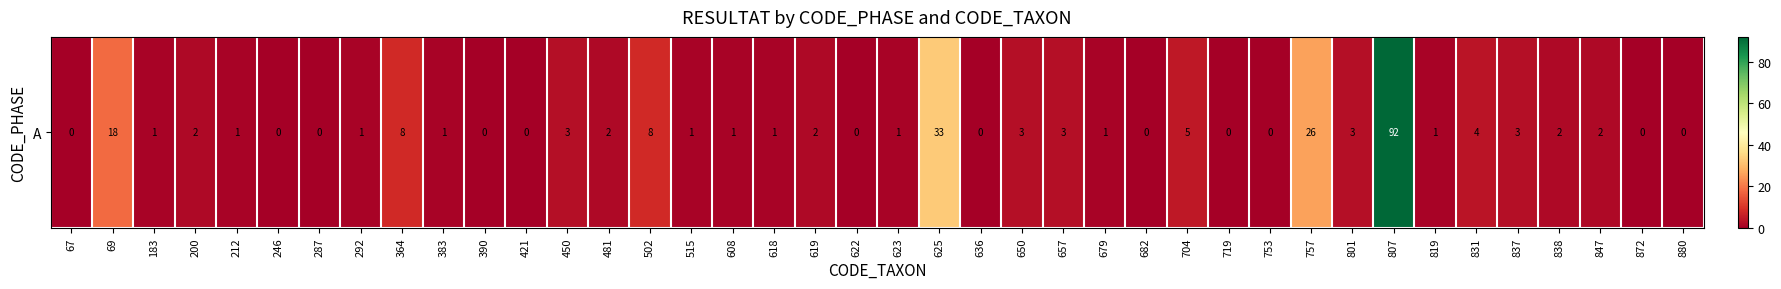

Where does the data first go above 1?

69